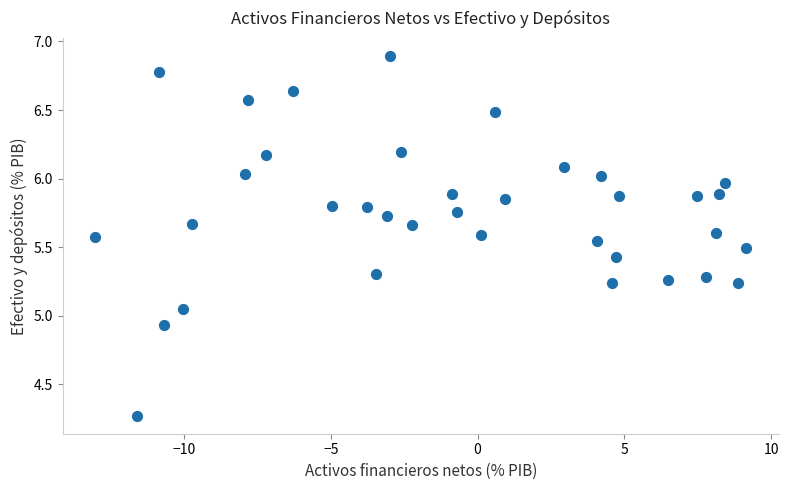

What is the range of X values (max minus min)?

22.2